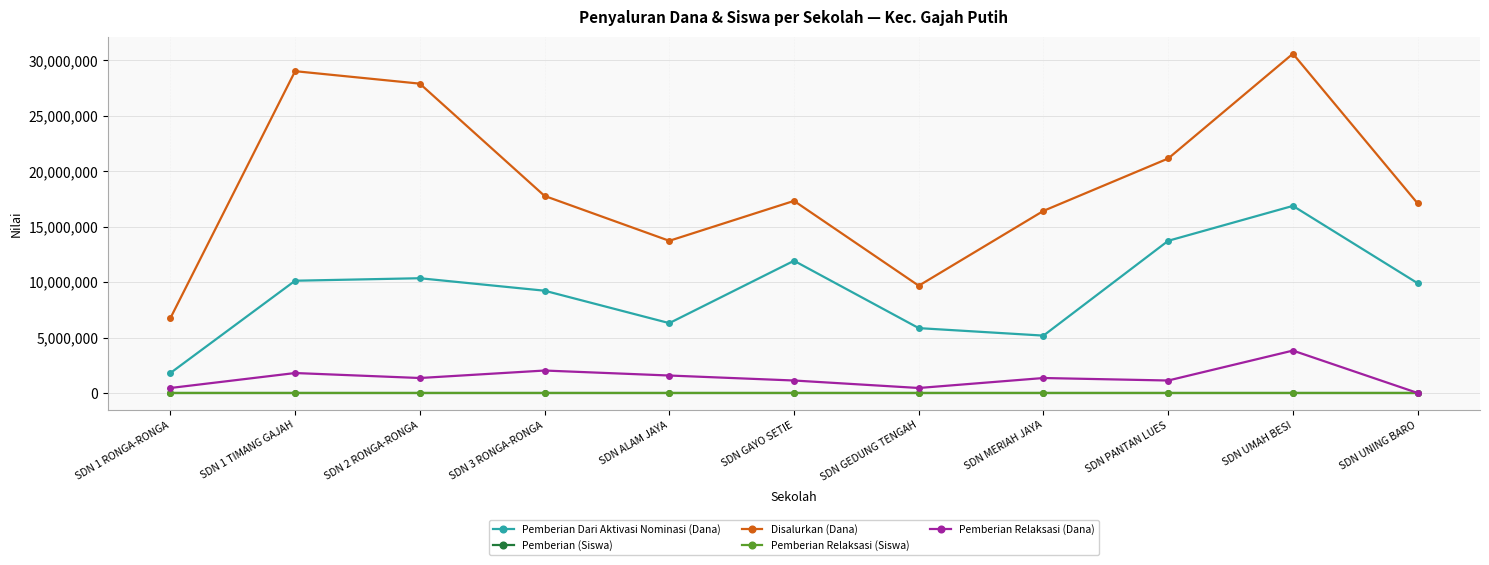

Which series has the largest range (max minus min)?

Disalurkan (Dana)